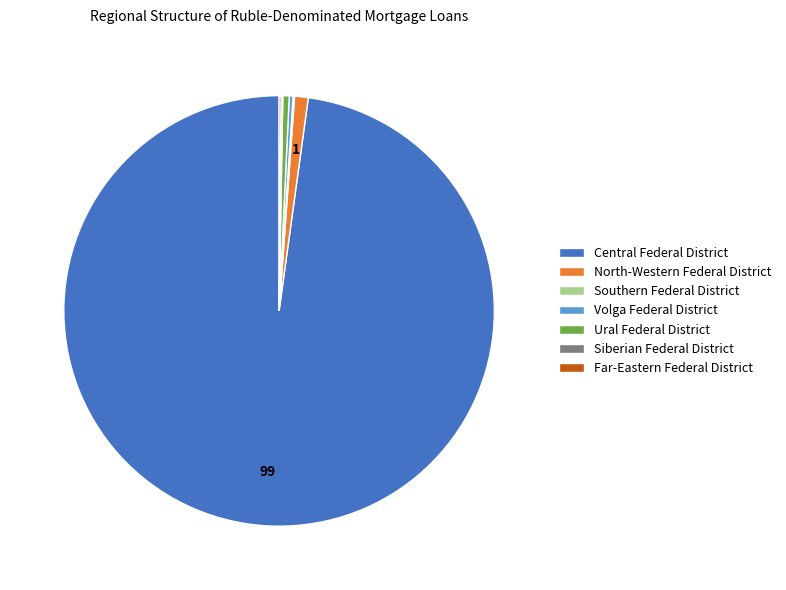

True or false: Ural Federal District accounts for 13% of the total.

False